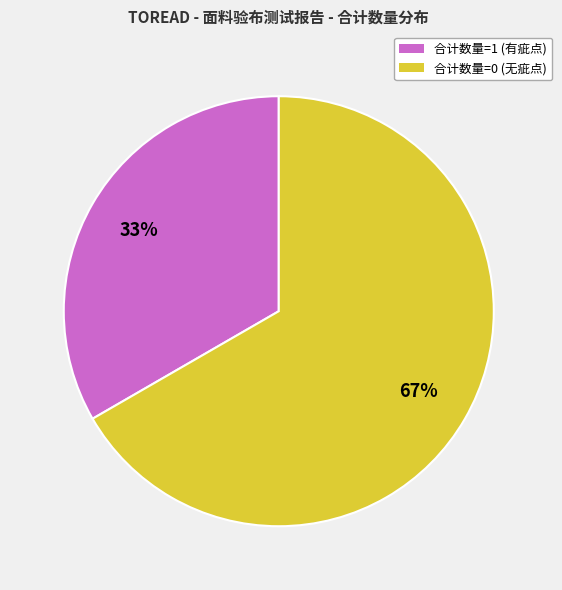

Is there any slice that represents more than half of the pie?

Yes